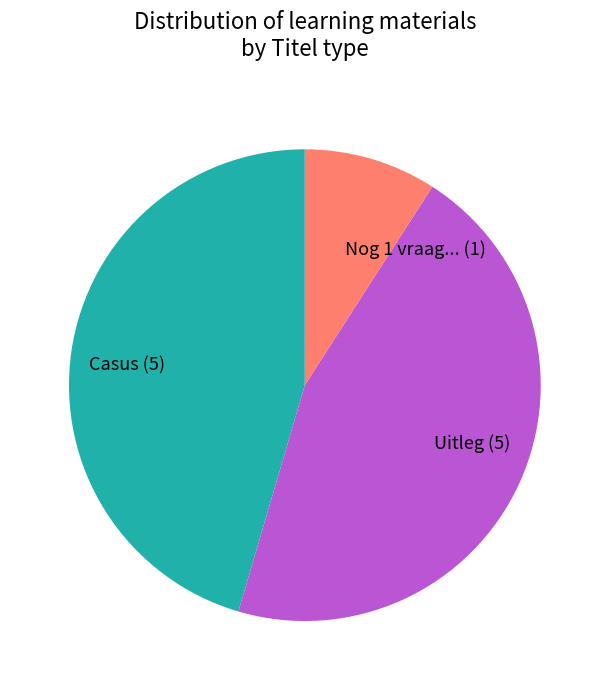

Does Casus account for over 50% of the chart?

No